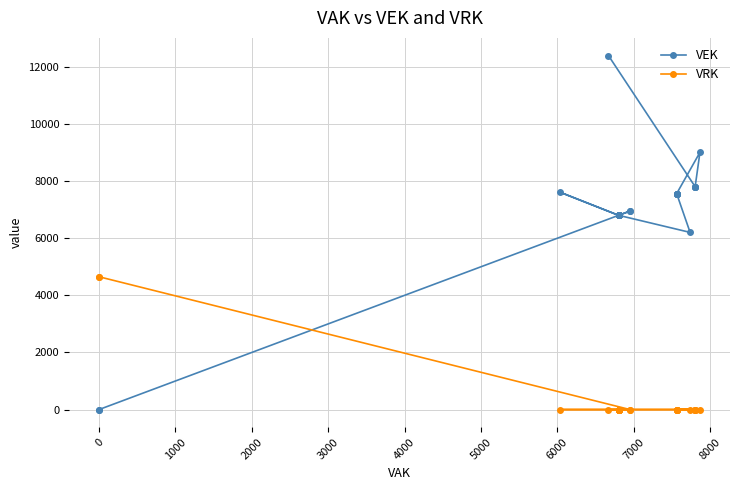

What is the difference between the maximum and minimum values in the VEK series?

12396